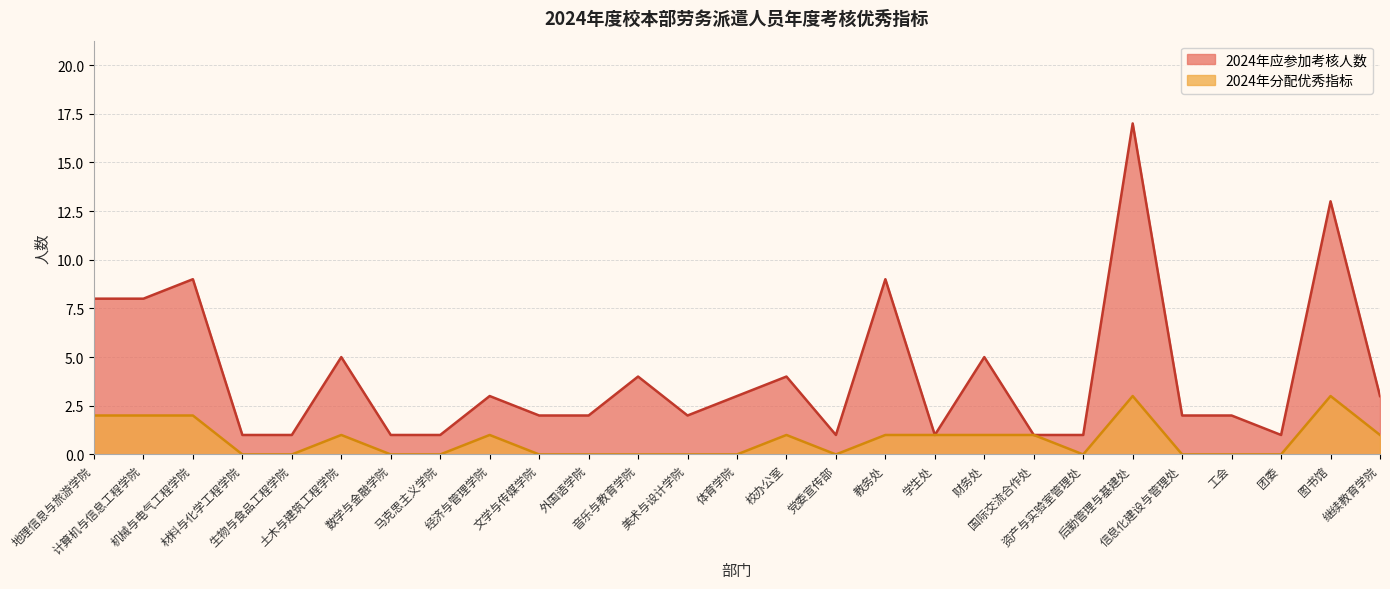

Does the chart have visible grid lines?

Yes